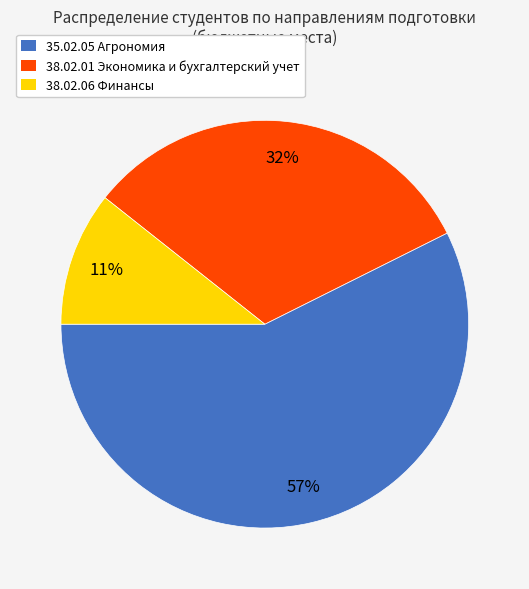

Which category has the biggest portion of the pie?

35.02.05 Агрономия